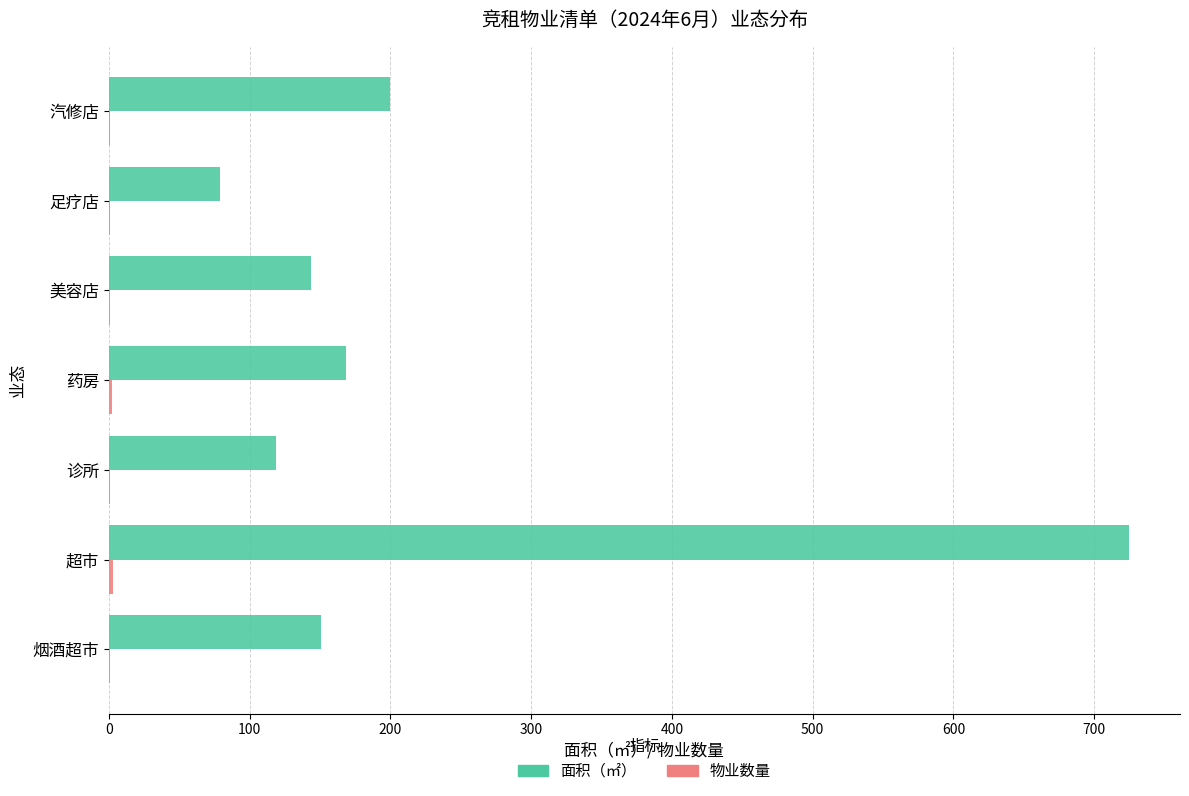

Which label corresponds to the largest value in the chart?

超市